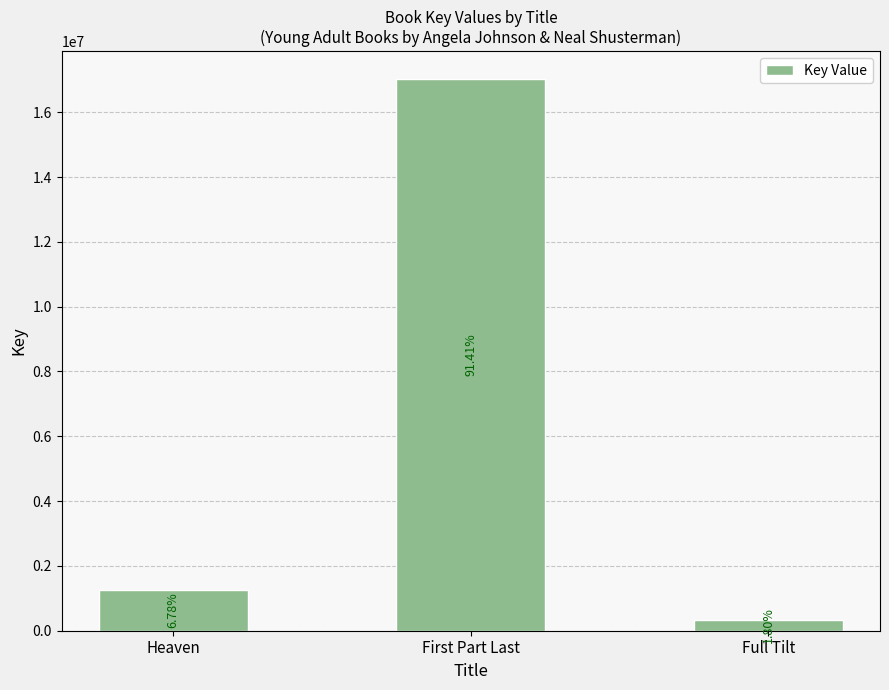

Are the bars horizontal?

No